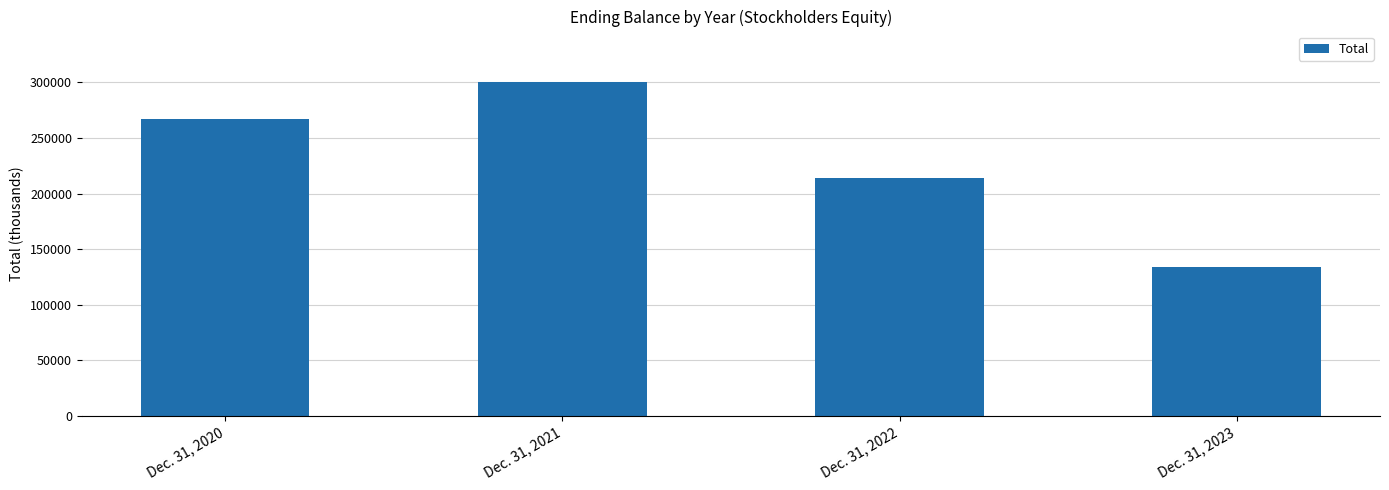

What is the change in value from Dec. 31, 2020 to Dec. 31, 2022?

-53088